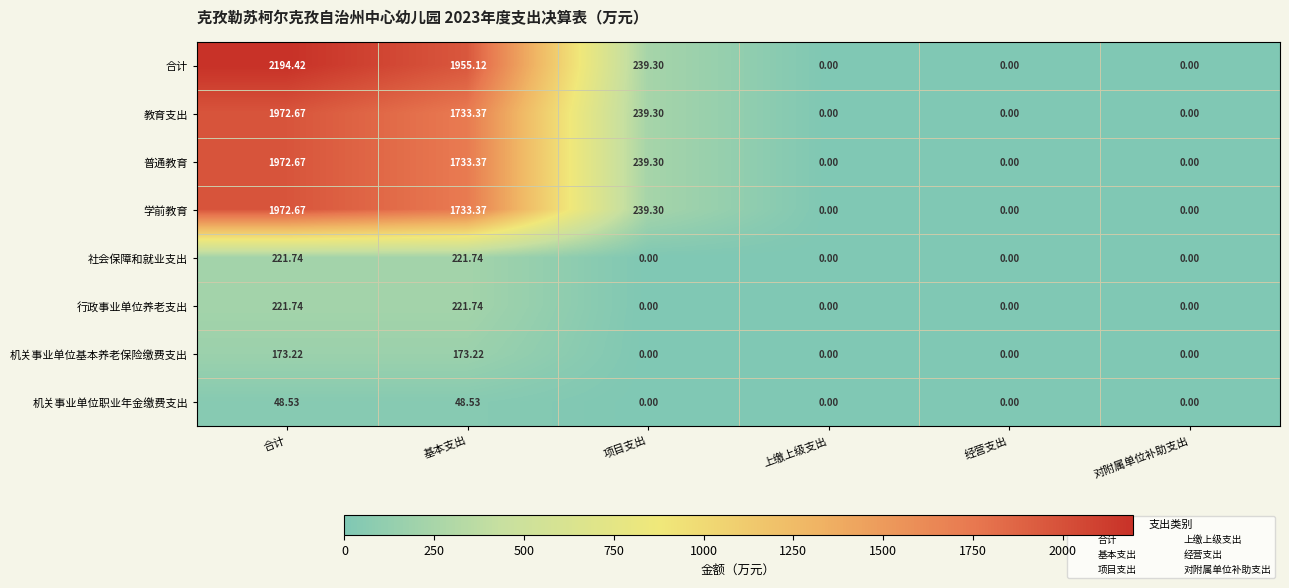

Is the value of 行政事业单位养老支出 at 经营支出 greater than the value of 社会保障和就业支出 at 合计?

No